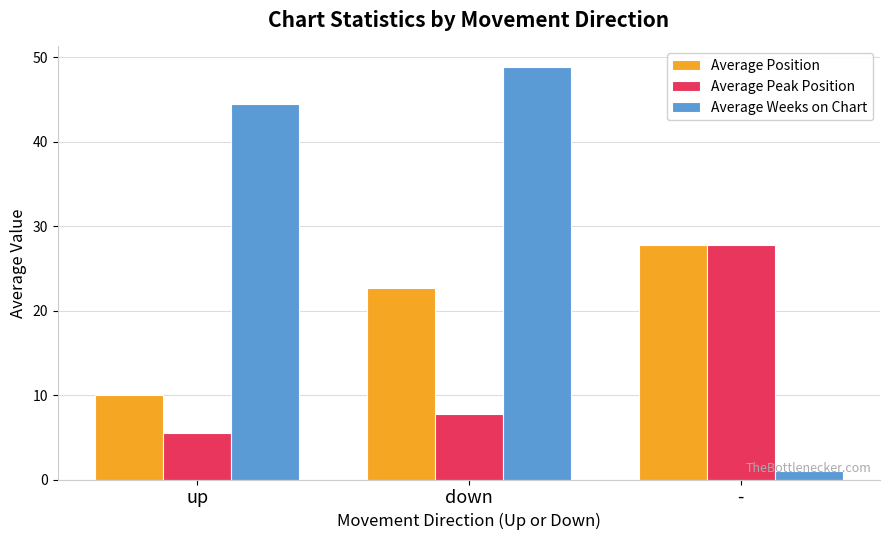

Reading right to left, list all the values displayed in this chart.

Average Position: 27.8	22.7	10.0
Average Peak Position: 27.8	7.8	5.5
Average Weeks on Chart: 1.0	48.8	44.5